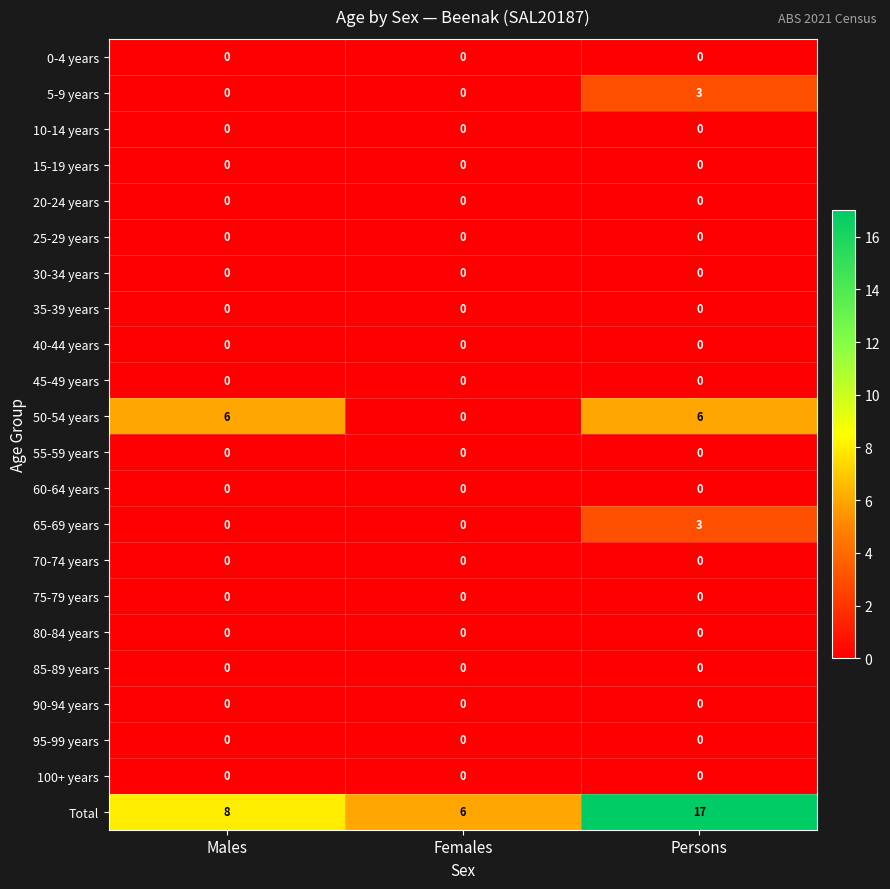

Which series has the largest range (max minus min)?

Total